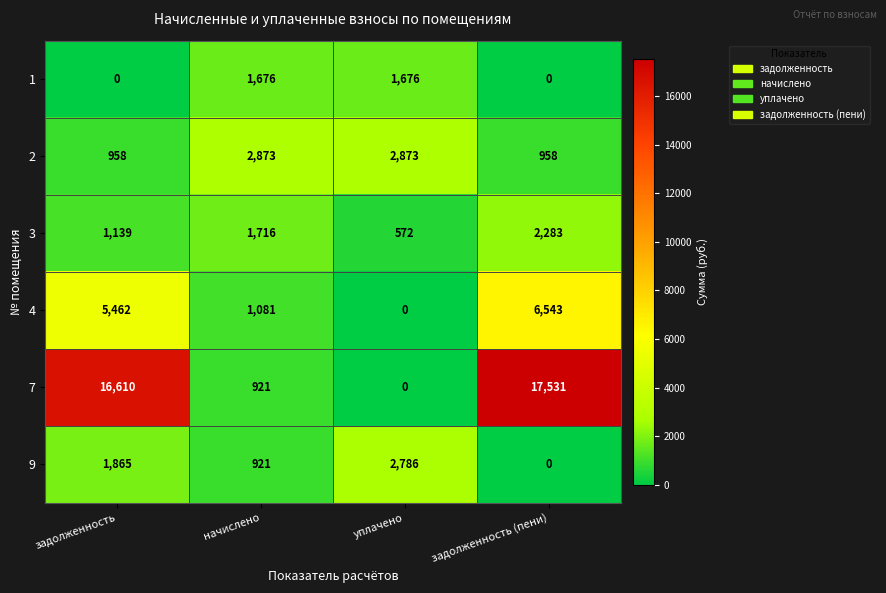

At which category is the sum across all series the highest?

задолженность (пени)